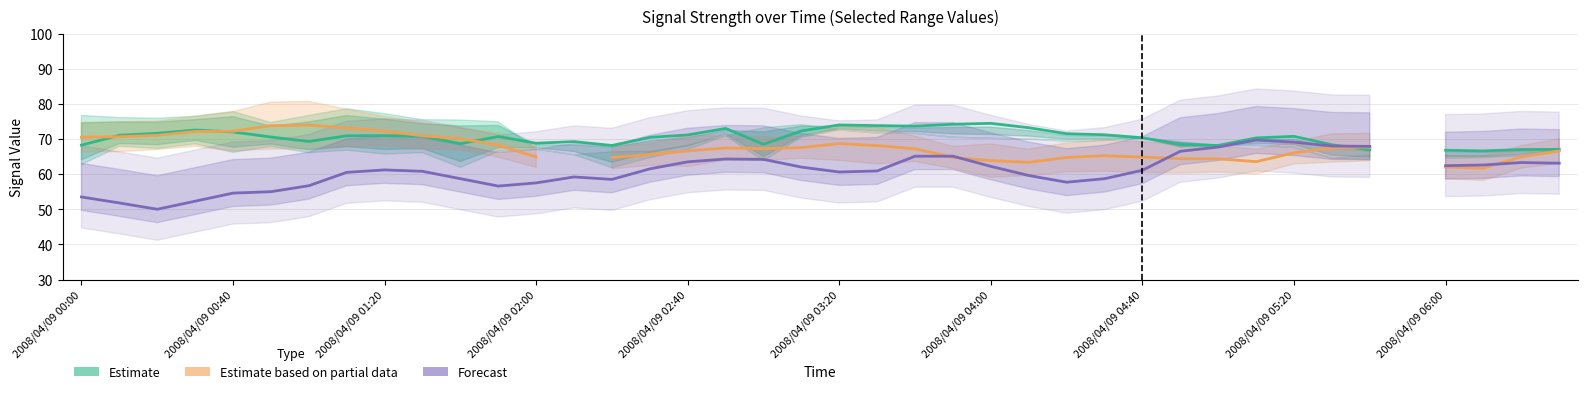

True or false: Forecast (7.365) and Estimate based on partial data (4.558 range) cross at least once.

True